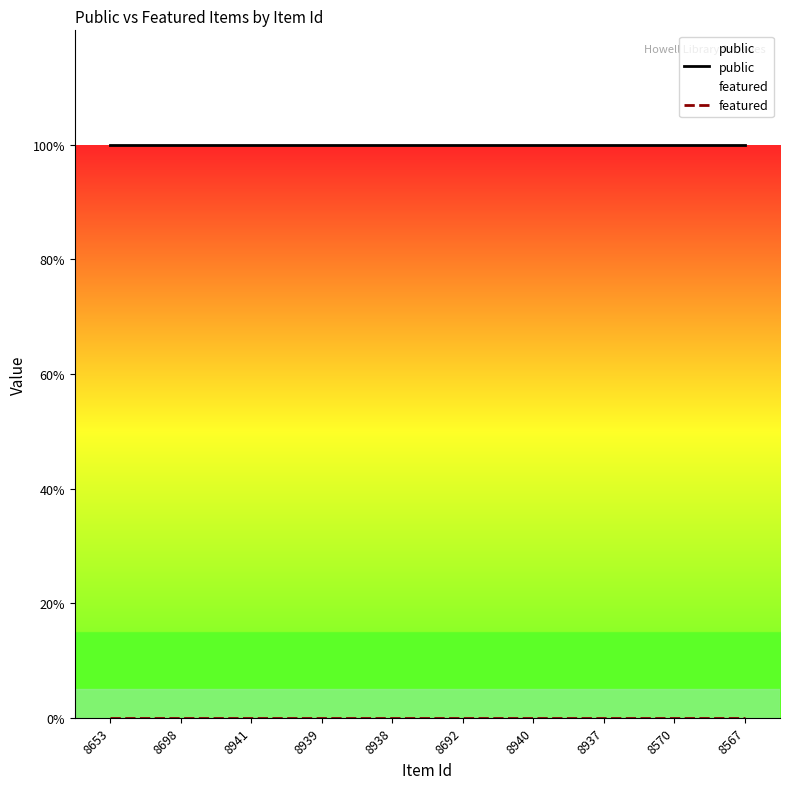

Reading right to left, list all the values displayed in this chart.

public: 1	1	1	1	1	1	1	1	1	1
featured: 0	0	0	0	0	0	0	0	0	0